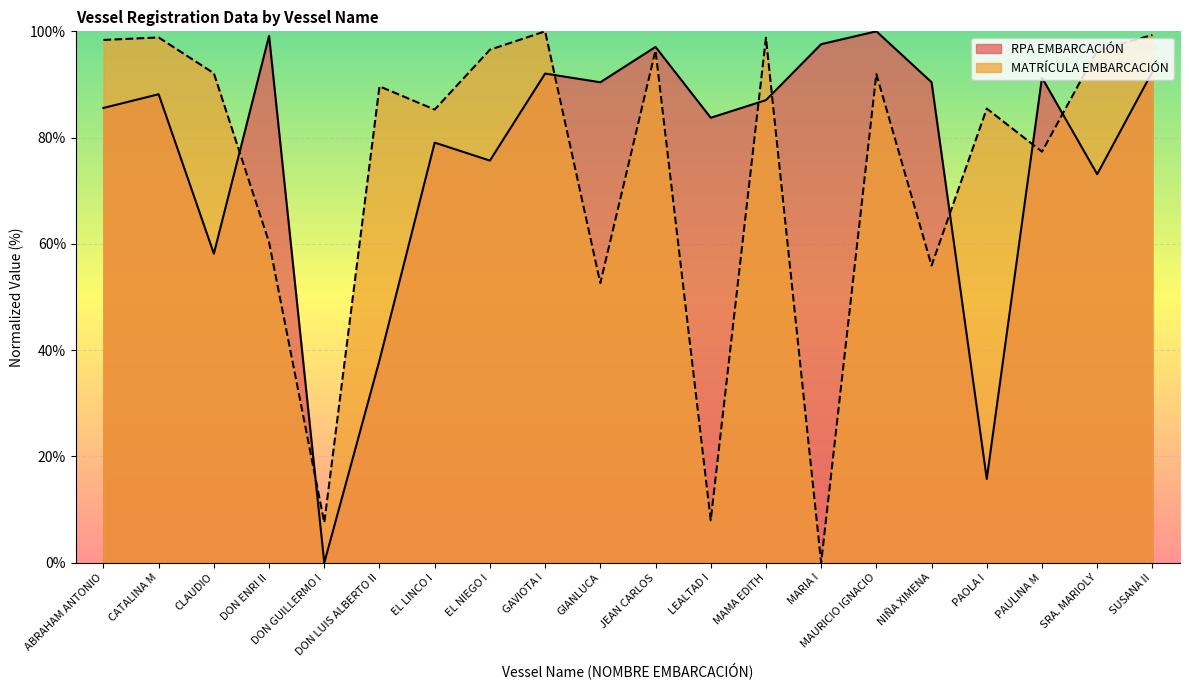

What is the maximum value shown in the chart?

100.0